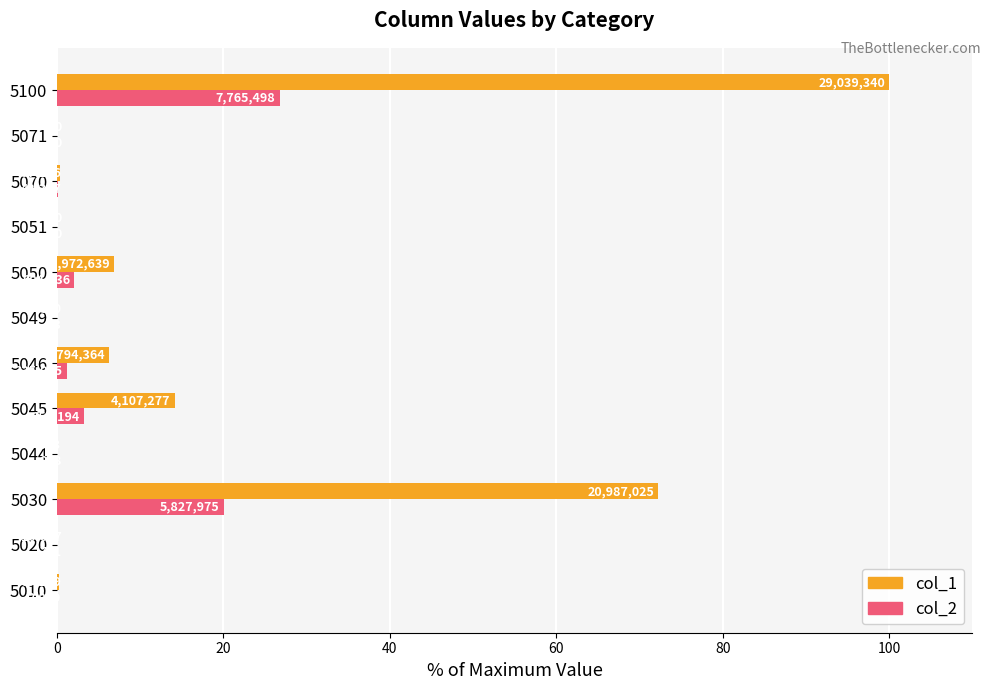

What are all the series names shown in the legend?

col_1, col_2